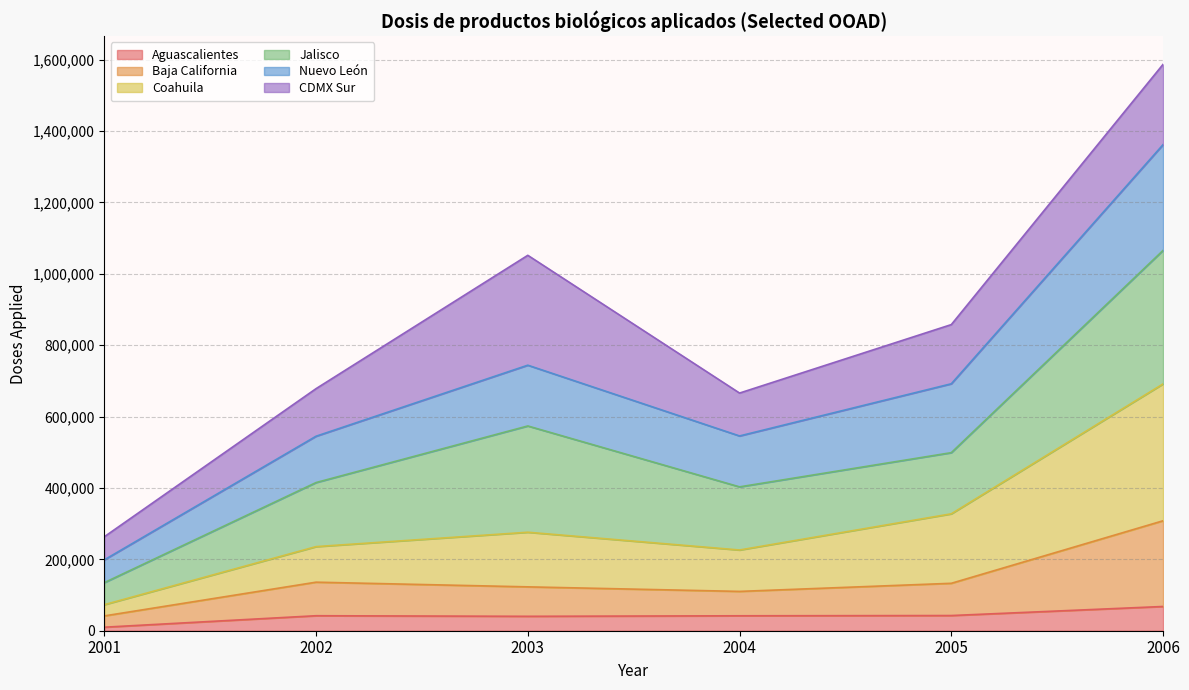

Count the number of categories in the chart.

6